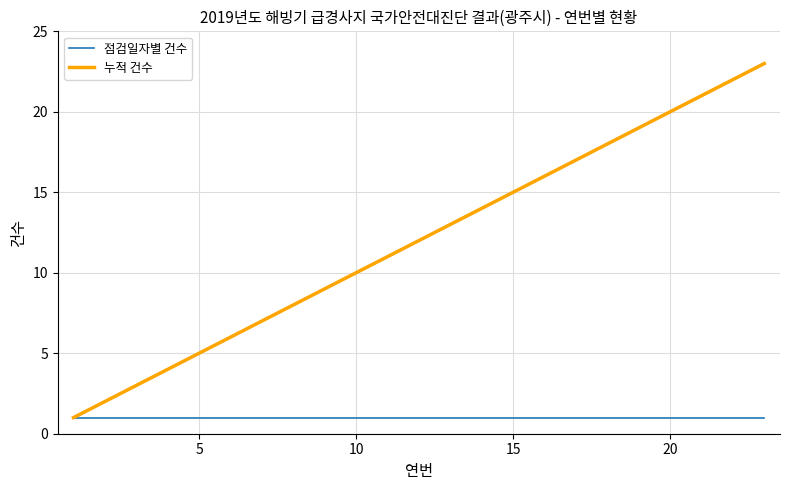

List the series in order of their peak value, lowest first.

점검일자별 건수, 누적 건수